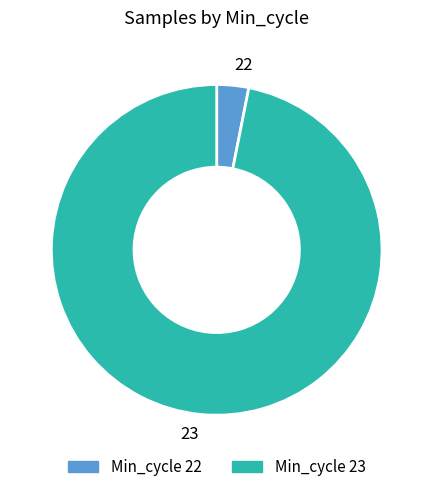

Is it true that 23 is 97% of the pie?

True